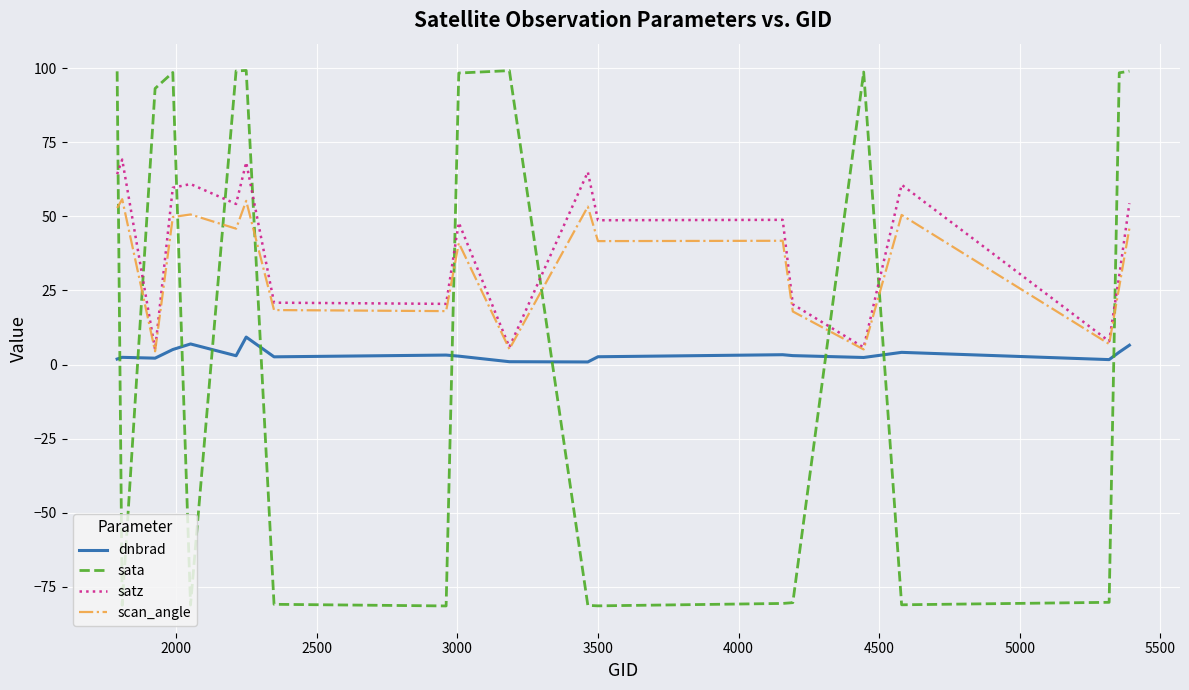

How many lines are shown in the chart?

4